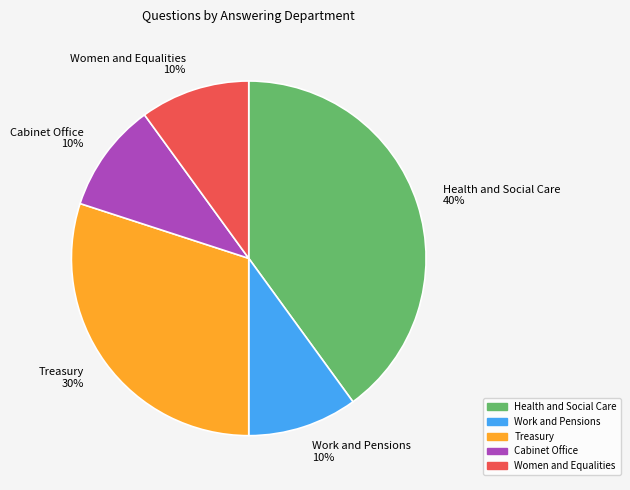

Between Health and Social Care and Women and Equalities, which is larger?

Health and Social Care